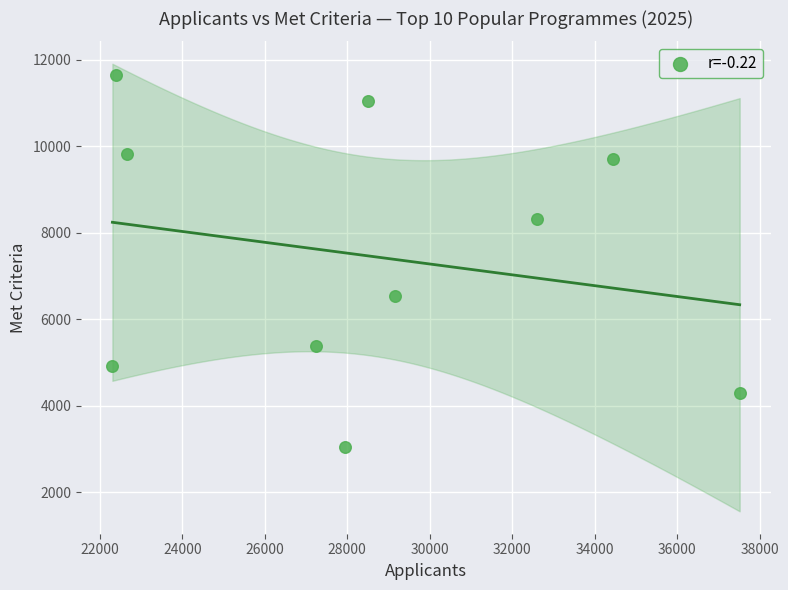

What Y value in the scatter plot is closest to 7347?

6532